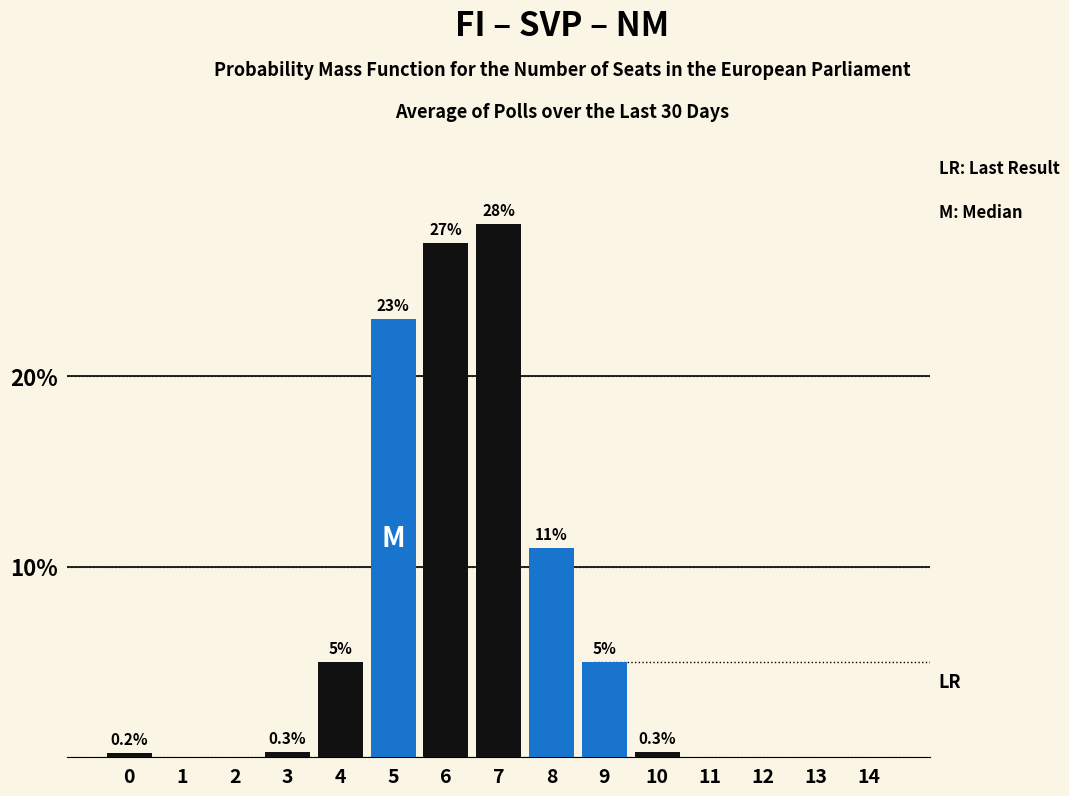

Reading right to left, what are all the values shown in this chart?

14=0.0	13=0.0	12=0.0	11=0.0	10=0.3	9=5.0	8=11.0	7=28.0	6=27.0	5=23.0	4=5.0	3=0.3	2=0.0	1=0.0	0=0.2